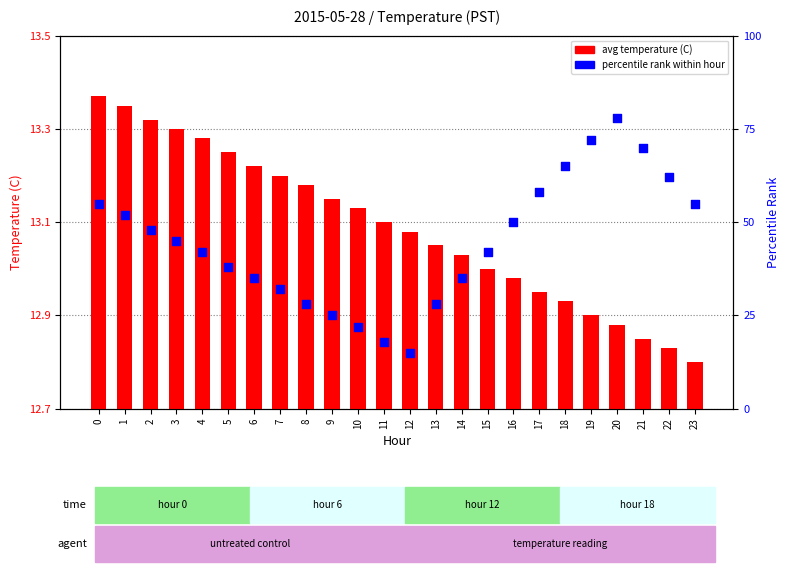

Which series reaches the minimum Y coordinate?

avg temperature (C)